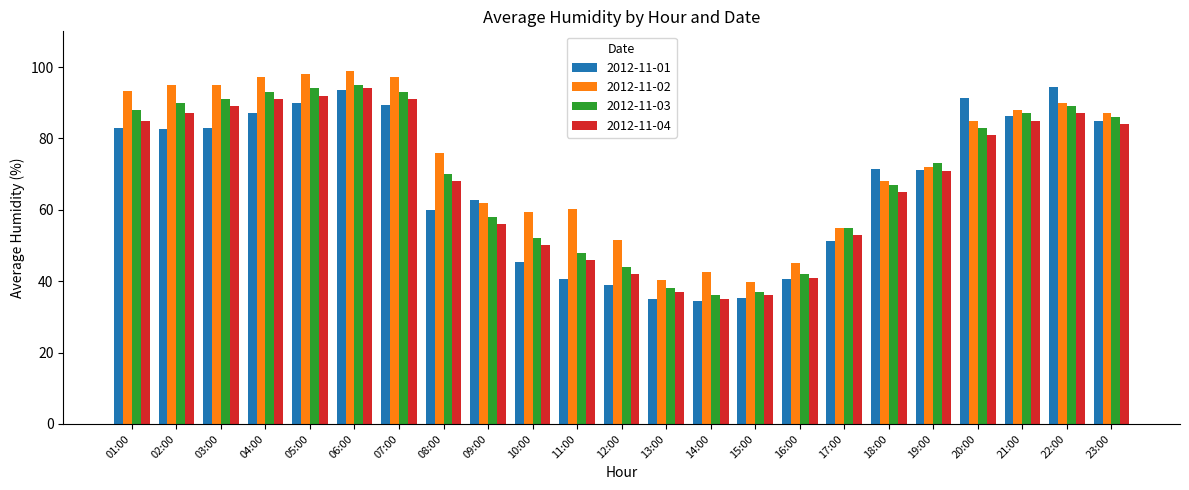

What is the value of the 2012-11-02 bar at the 1st from the left?

93.2